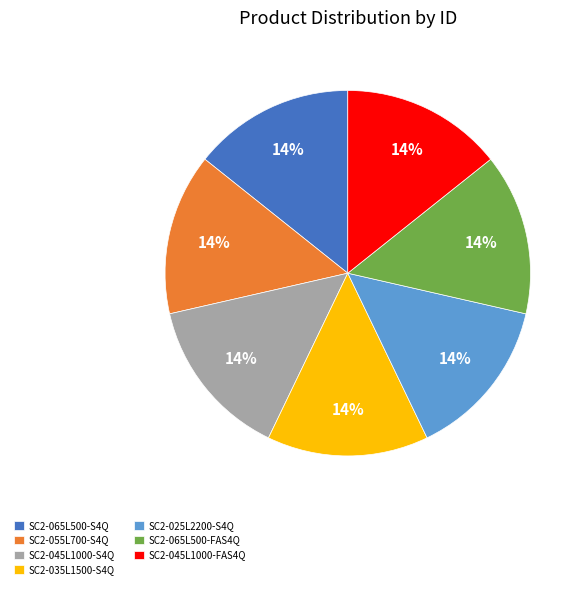

True or false: SC2-045L1000-FAS4Q accounts for 14% of the total.

True